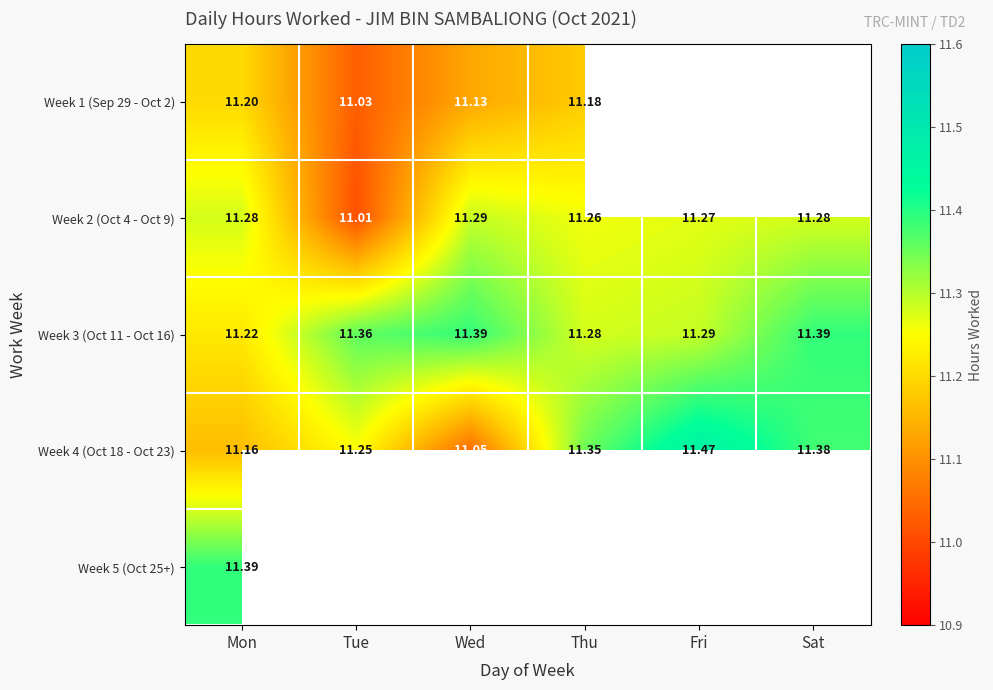

What is the greatest value displayed?

11.5